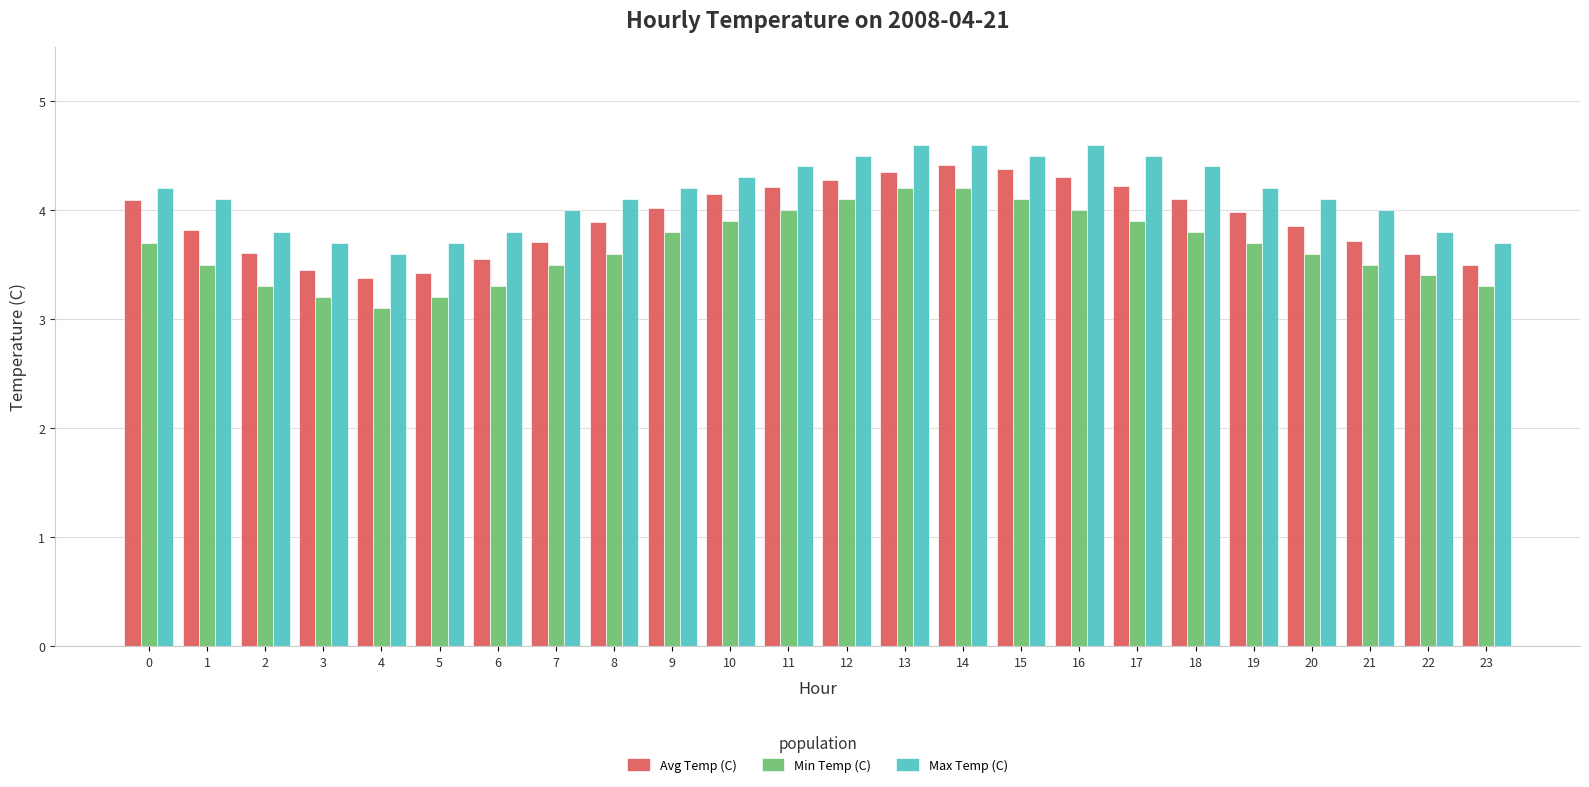

List the series in order of their overall mean, highest first.

Max Temp (C), Avg Temp (C), Min Temp (C)